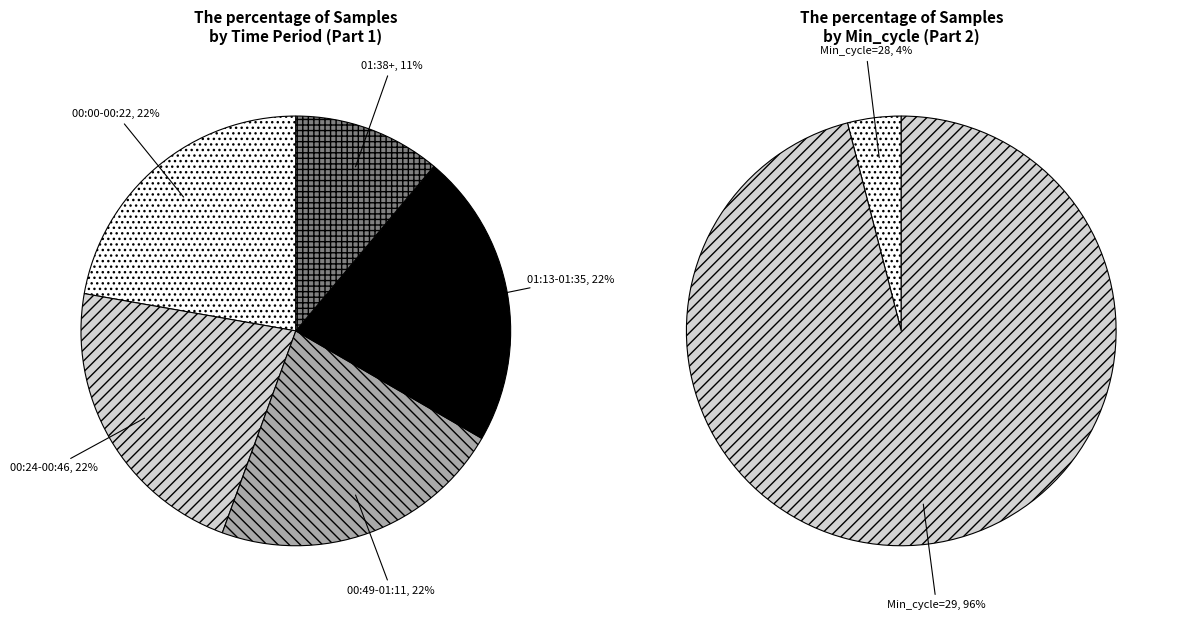

What is the ratio of the value at 00:05 to the value at 00:17?

1.0